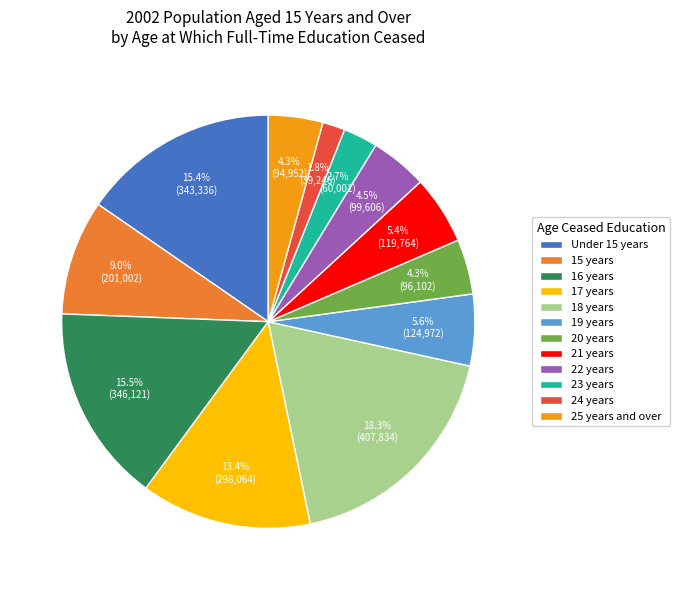

Which category has the biggest portion of the pie?

18 years